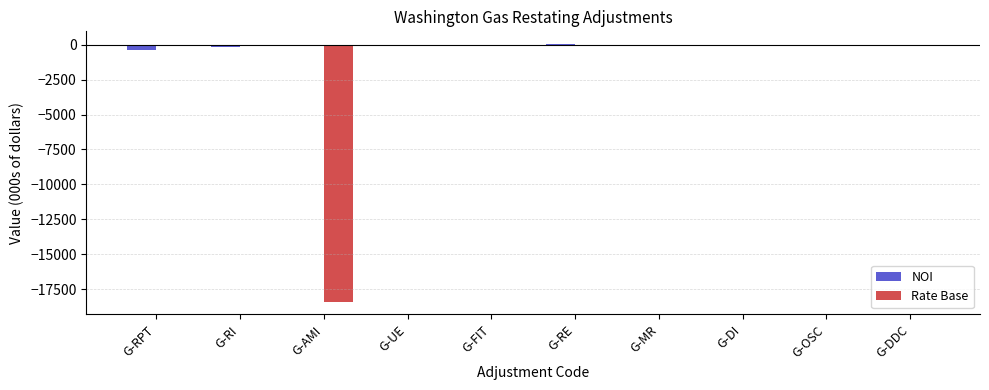

The value of Rate Base at G-MR is 0.0. True or false?

True